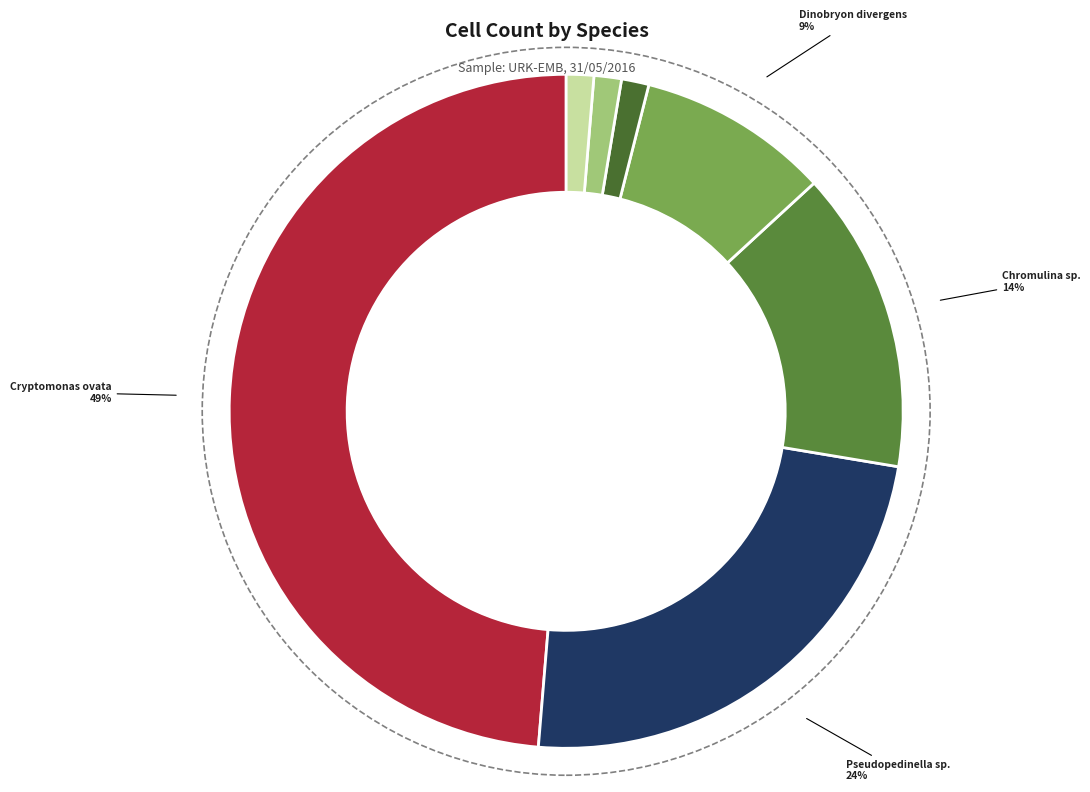

How many slices are in this pie chart?

7